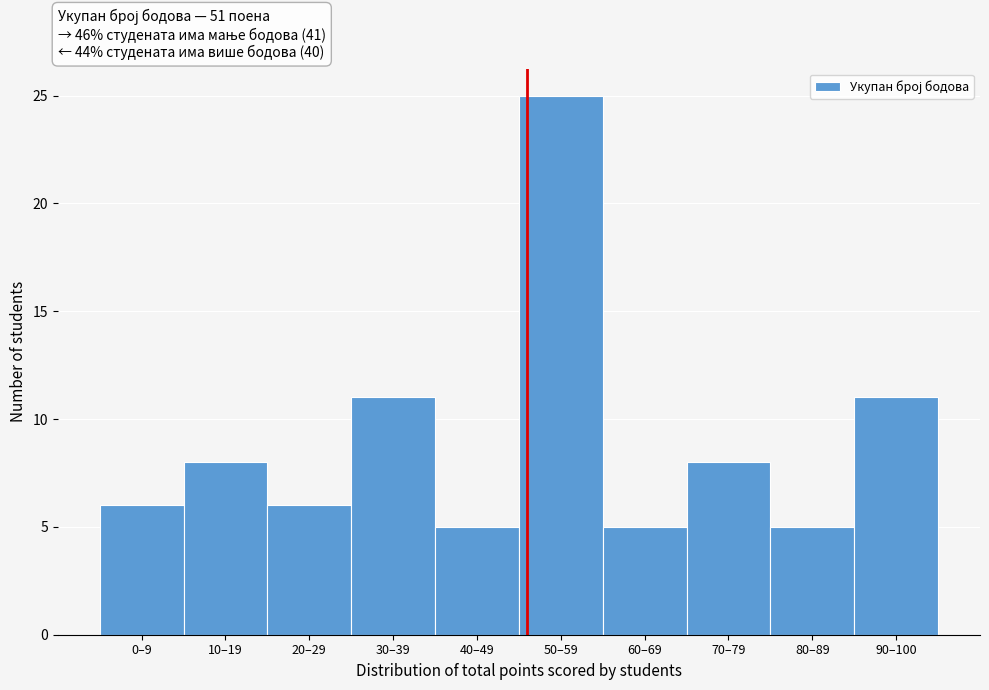

Reading right to left, what are all the values shown in this chart?

11	5	8	5	25	5	11	6	8	6